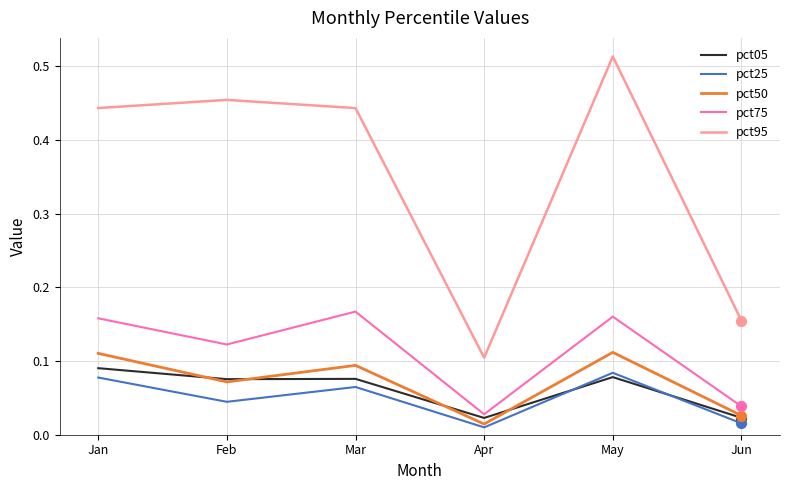

Which series has the largest total across all categories?

pct95